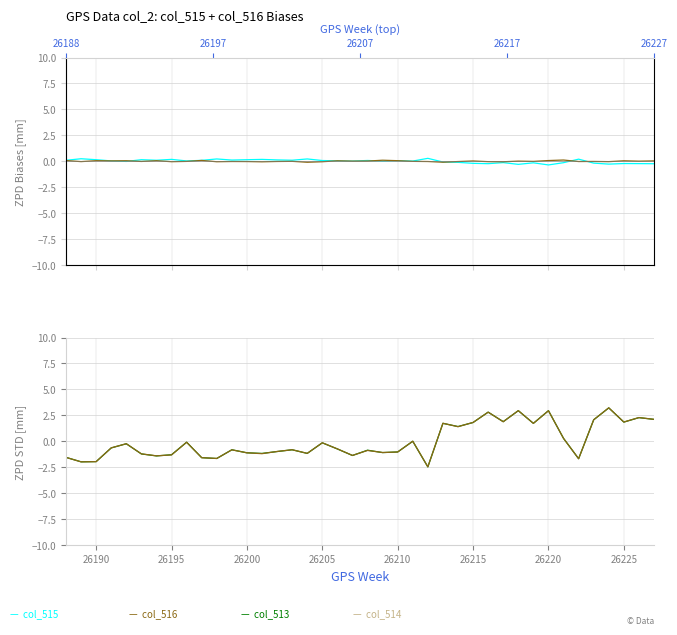

True or false: col_516 has more than 0 points higher than both neighbors.

True